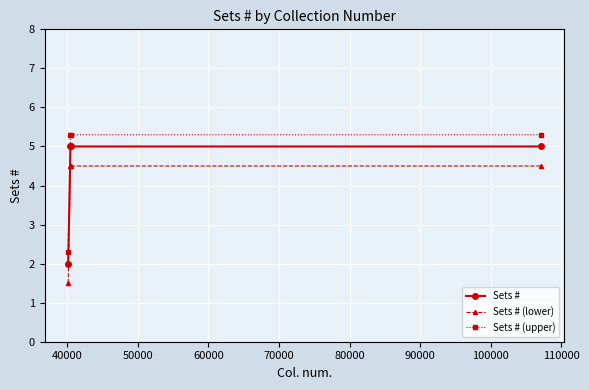

What is the difference between the second highest and minimum values in the Sets # (lower) series?

3.0